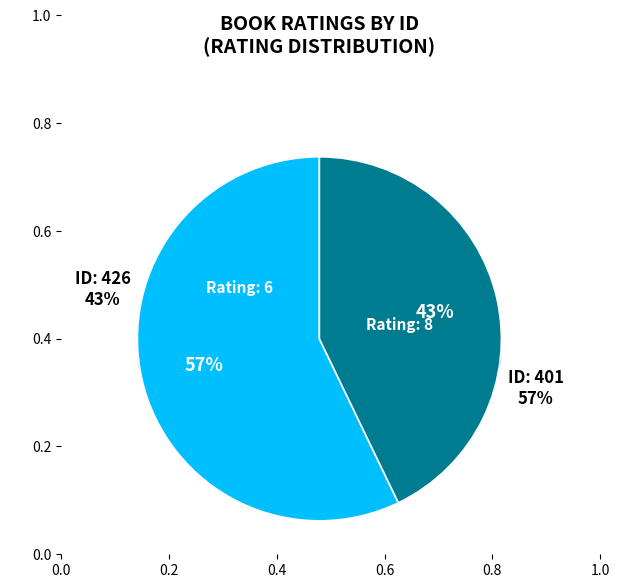

What percentage is the 401 slice, to the nearest percent?

57%